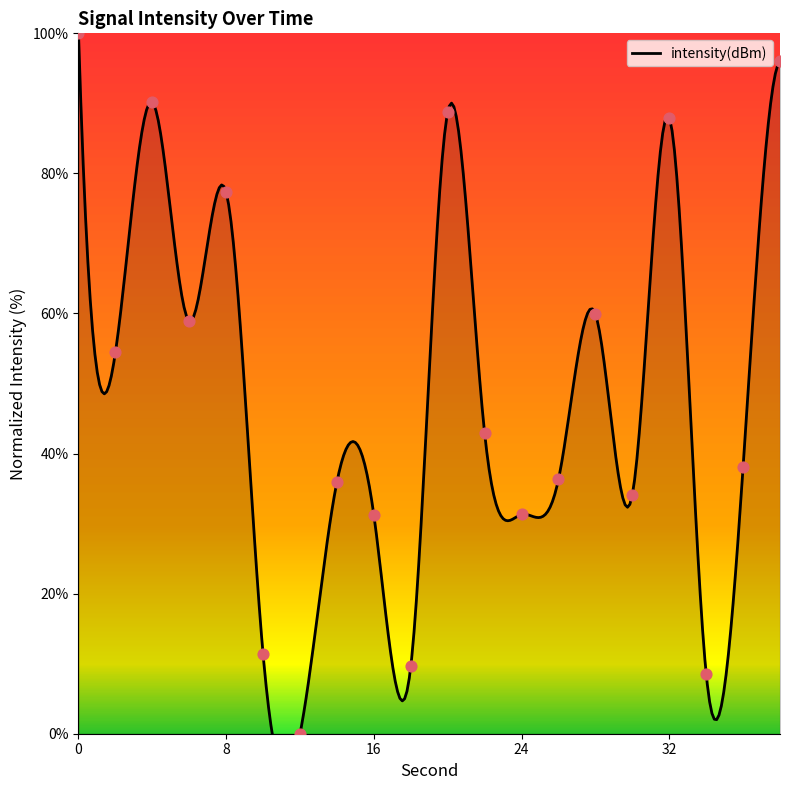

Approximately how many times larger is the value at 14 compared to 30?

1.1